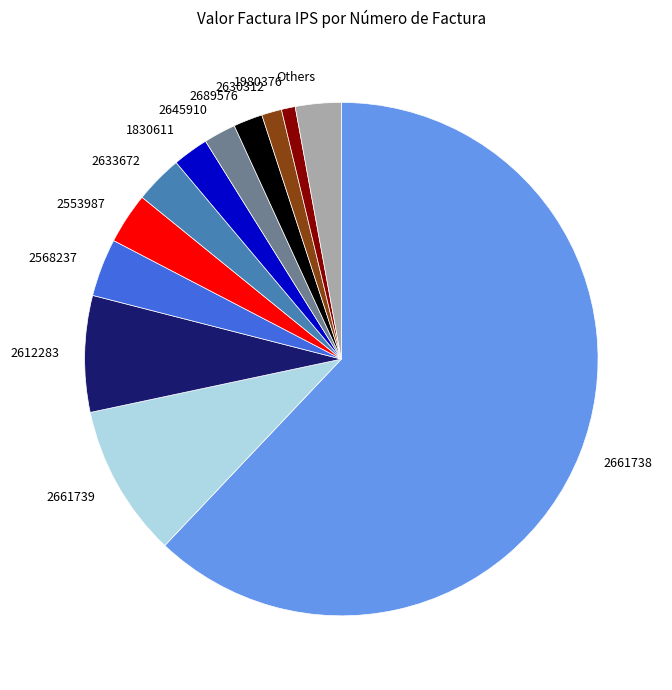

Which slice represents more than half of the pie?

2661738